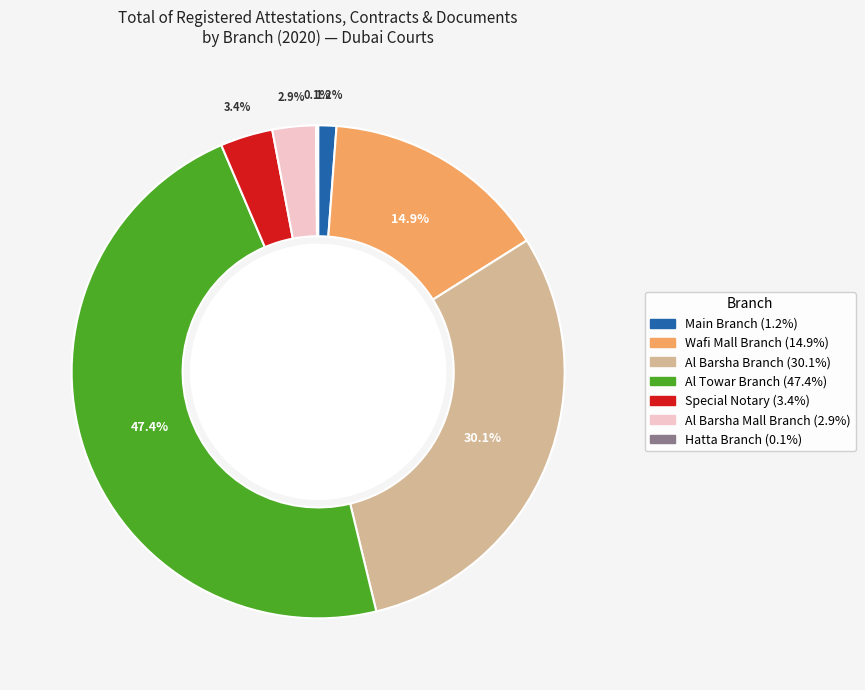

Is the sum of Special Notary and Al Towar Branch greater than half?

Yes